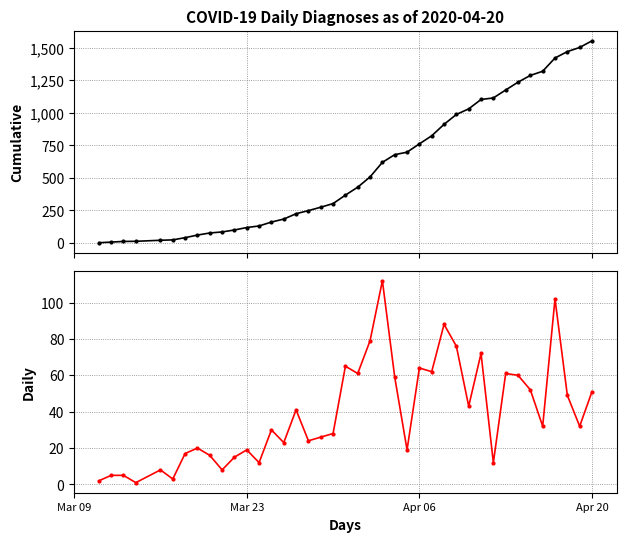

How many lines are shown in the chart?

2